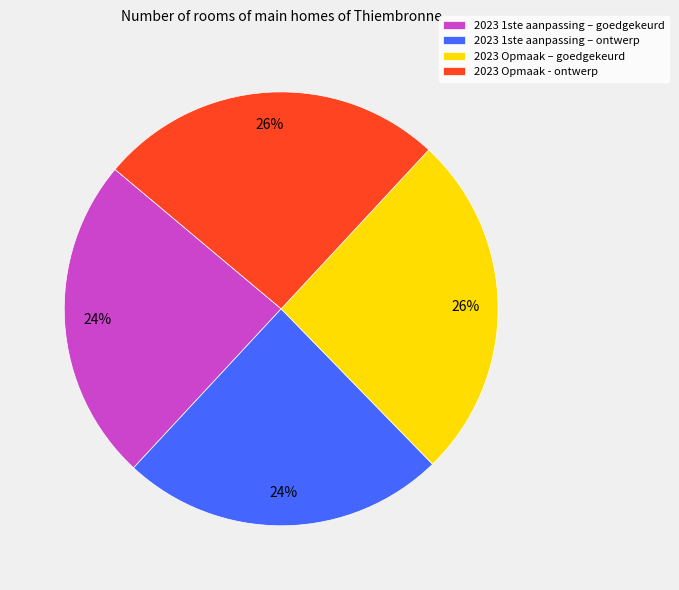

What percentage is the 2023 1ste aanpassing – goedgekeurd slice, to the nearest percent?

24%